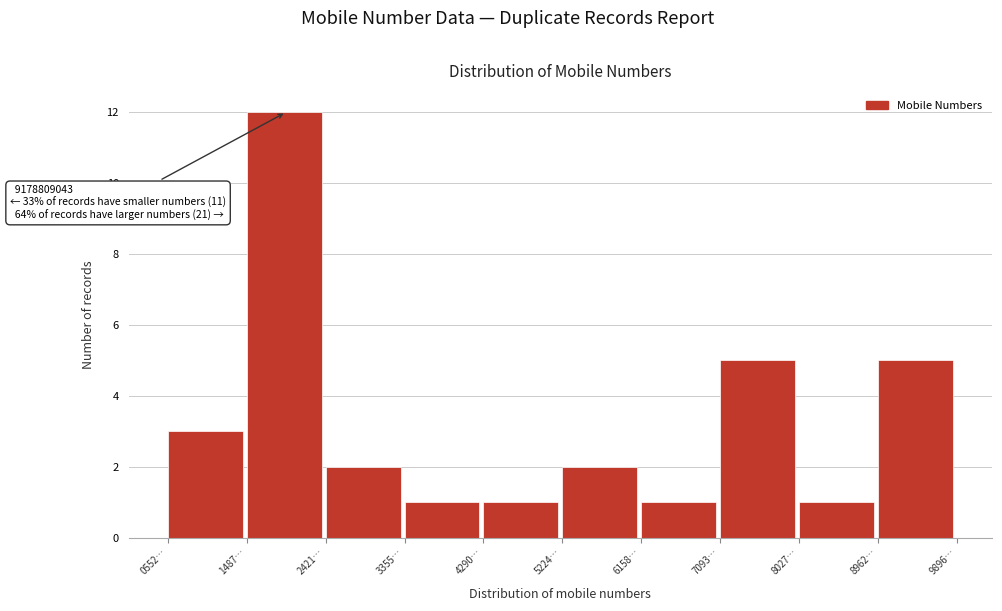

Reading right to left, what are all the values shown in this chart?

8962…=5	8027…=1	7093…=5	6158…=1	5224…=2	4290…=1	3355…=1	2421…=2	1487…=12	0552…=3